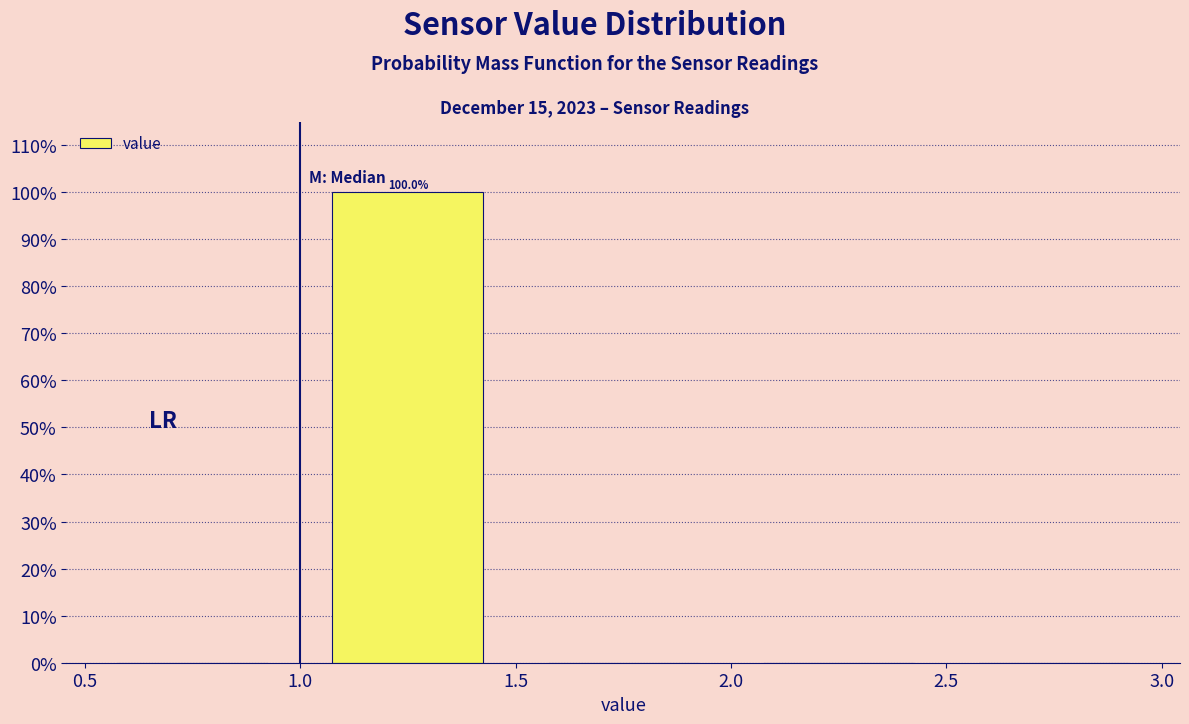

Which range on the x-axis has the tallest bar?

1.0 to 1.5